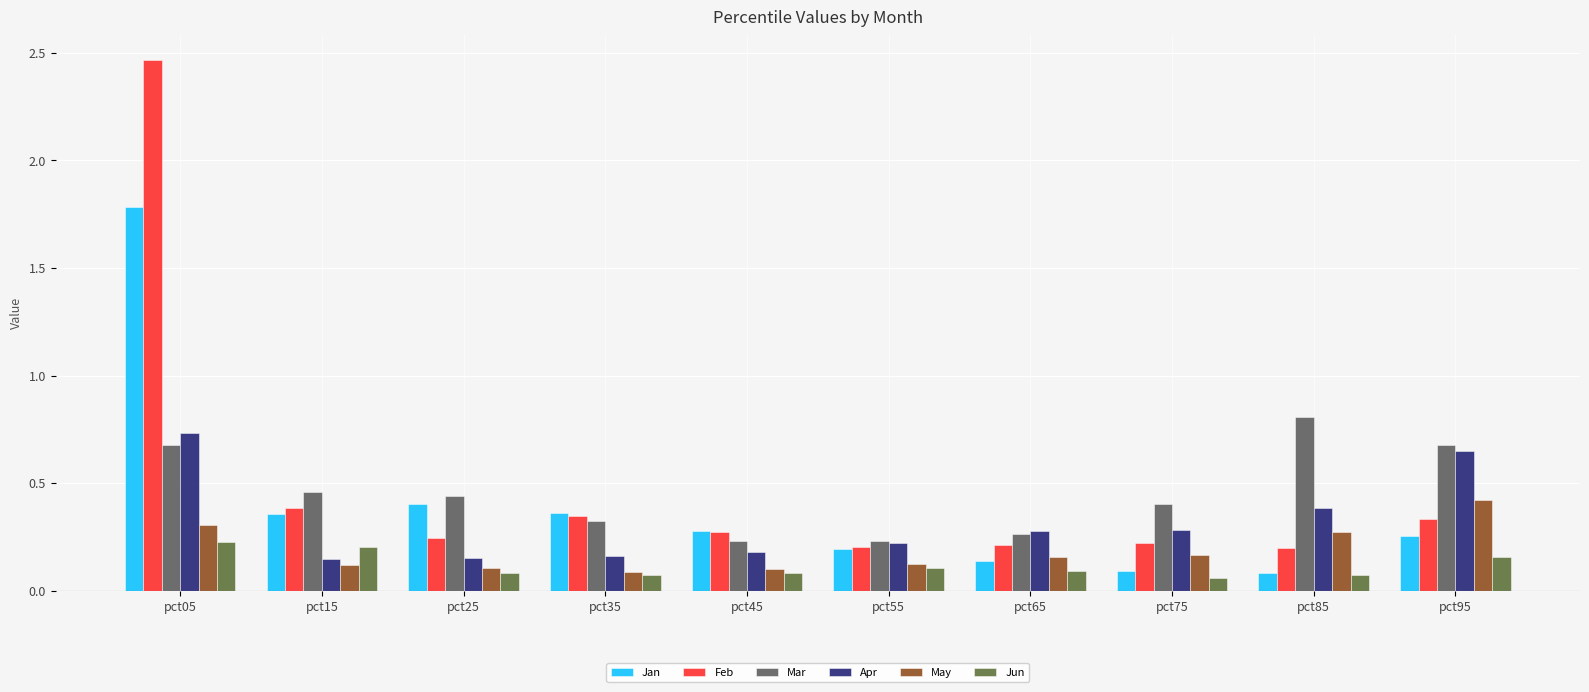

What are all the series names shown in the legend?

Jan, Feb, Mar, Apr, May, Jun